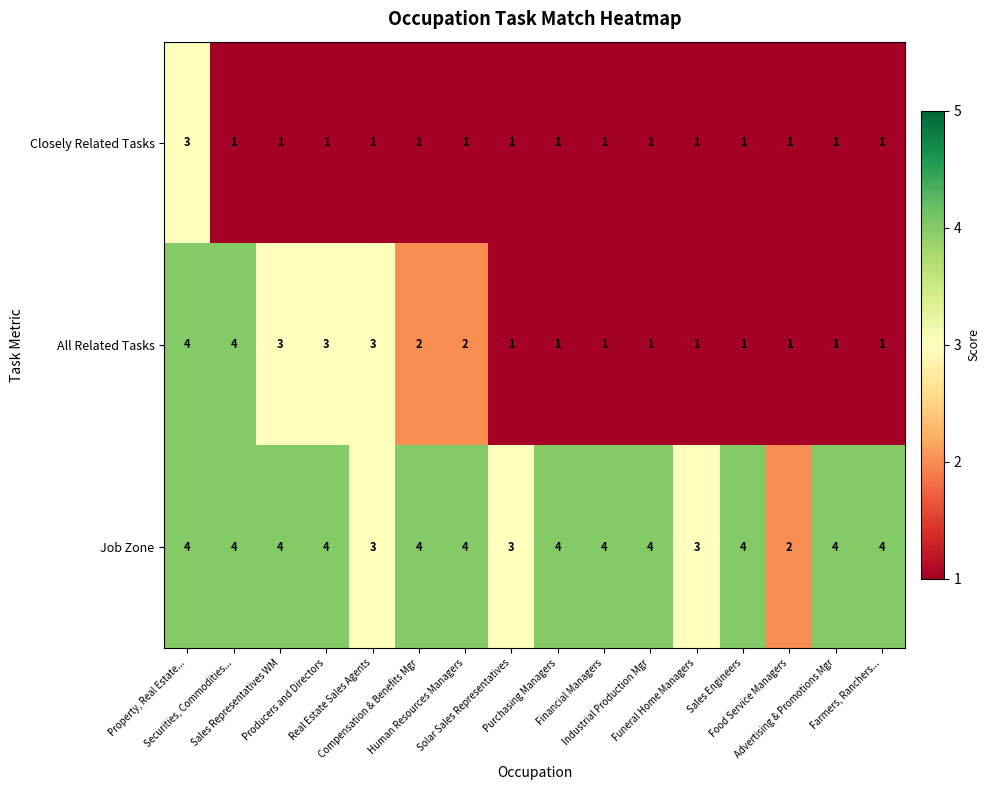

List the series in order of their overall mean, highest first.

Job Zone, All Related Tasks, Closely Related Tasks